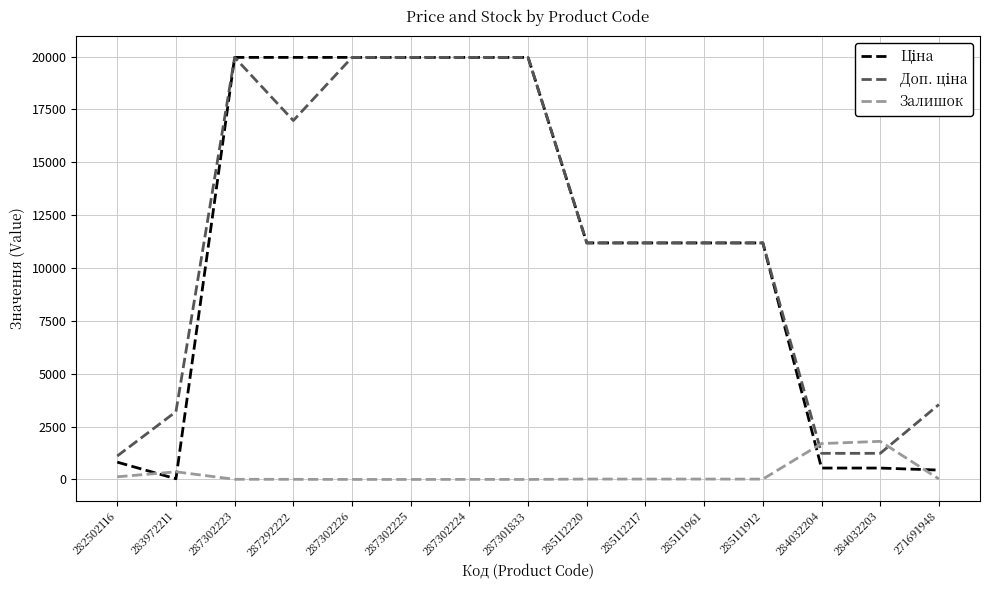

What is the difference between the highest and lowest values at 284032204?

1158.0